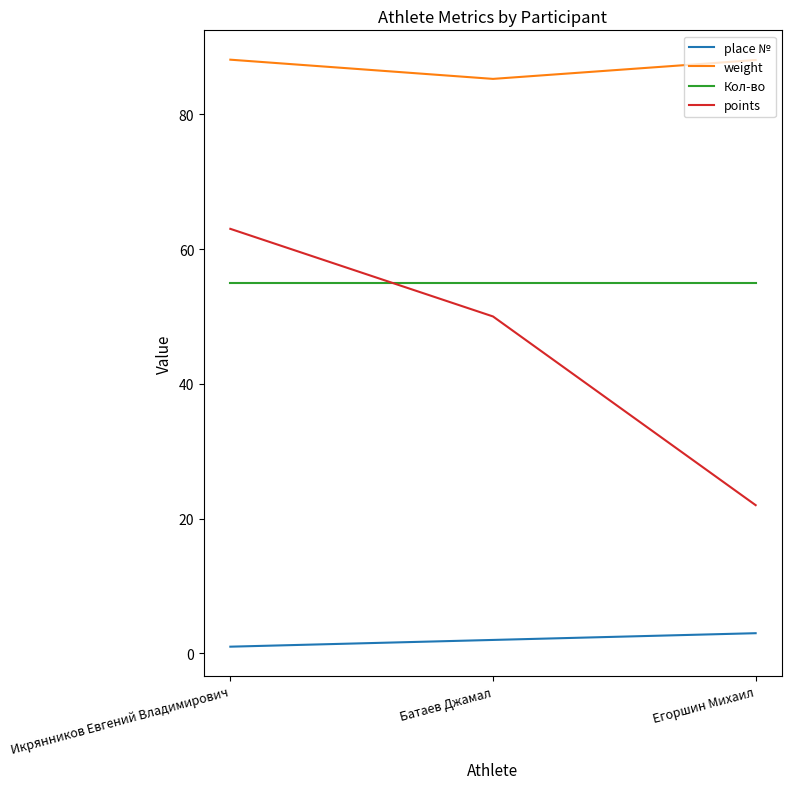

True or false: weight has a value of 46.6 at Икрянников Евгений Владимирович.

False